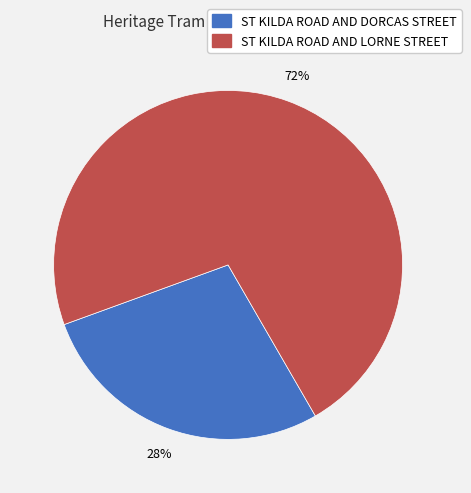

Does ST KILDA ROAD AND DORCAS STREET represent more than half of the total?

No